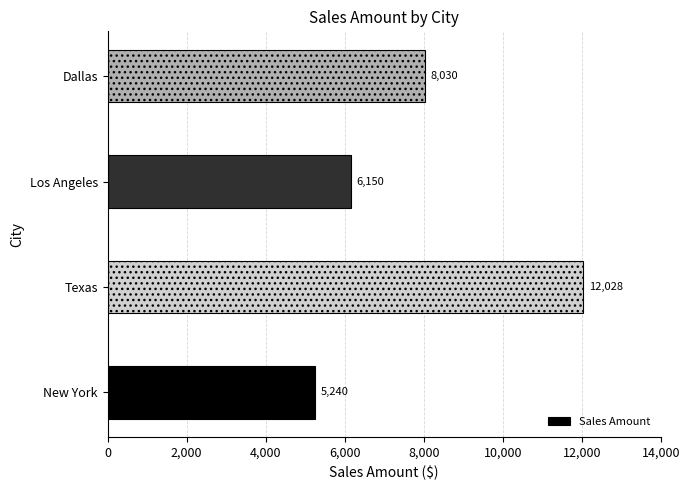

Reading bottom to top, transcribe all the data shown in this chart.

5240	12028	6150	8030